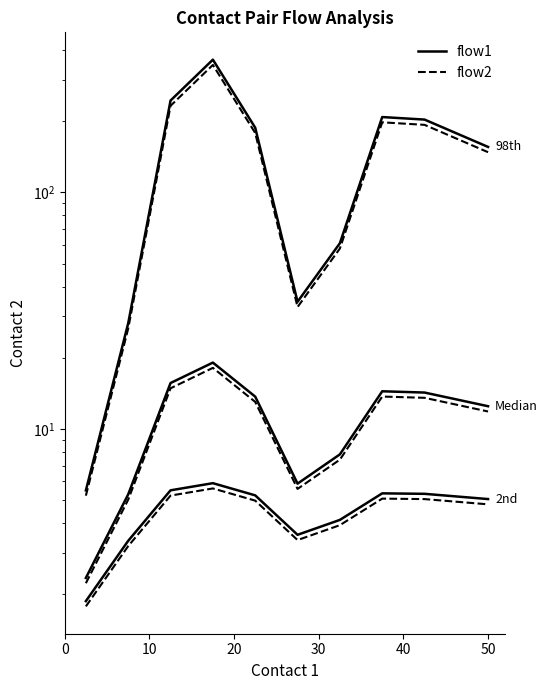

True or false: flow2 and flow1 intersect in this chart.

False